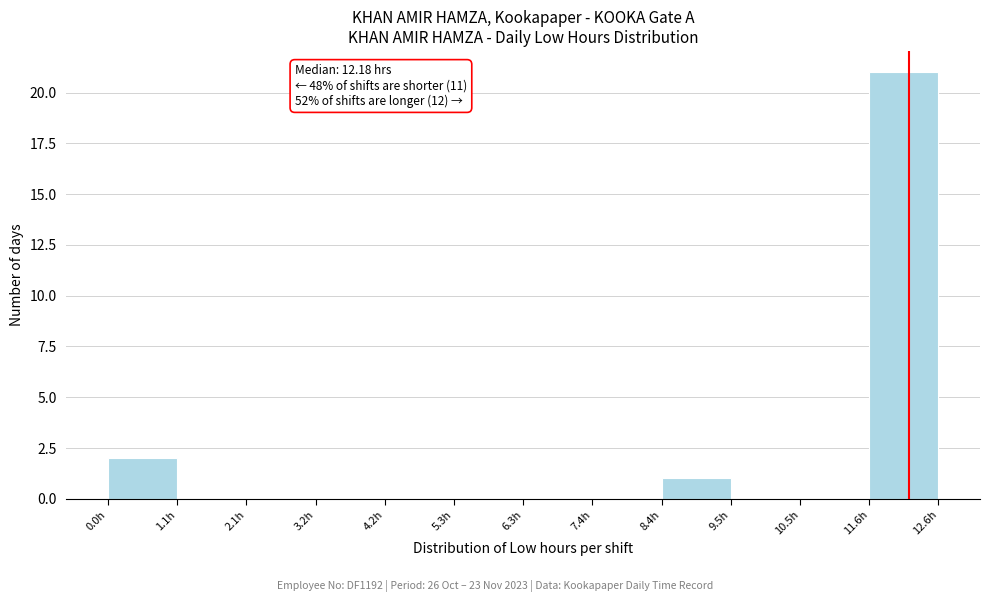

Over which range of the x-axis is the bar tallest?

11.6 to 12.6